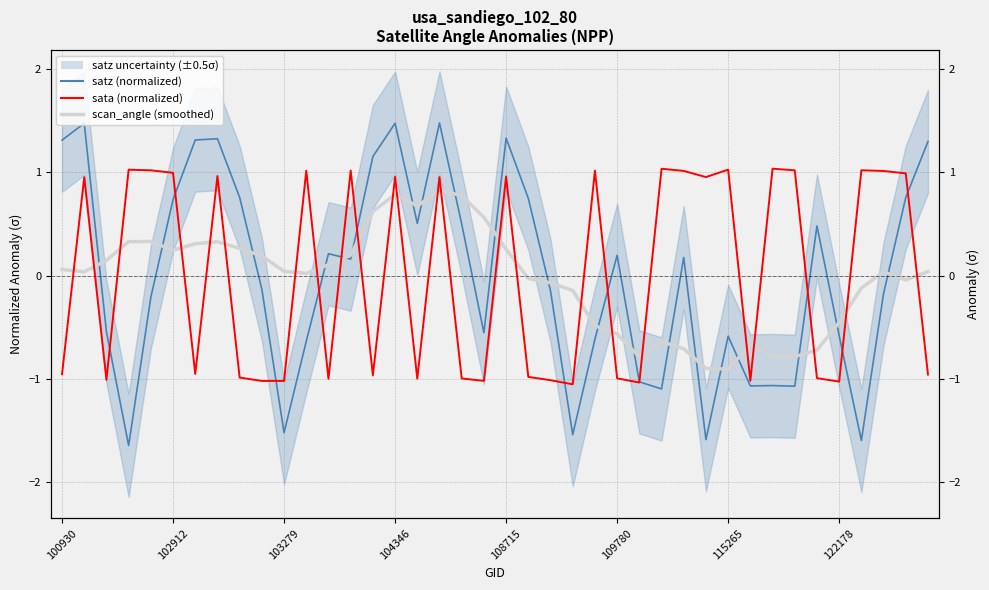

Which series ends up on top after the final intersection of scan_angle (5-yr avg style) and sata (normalized)?

scan_angle (5-yr avg style)